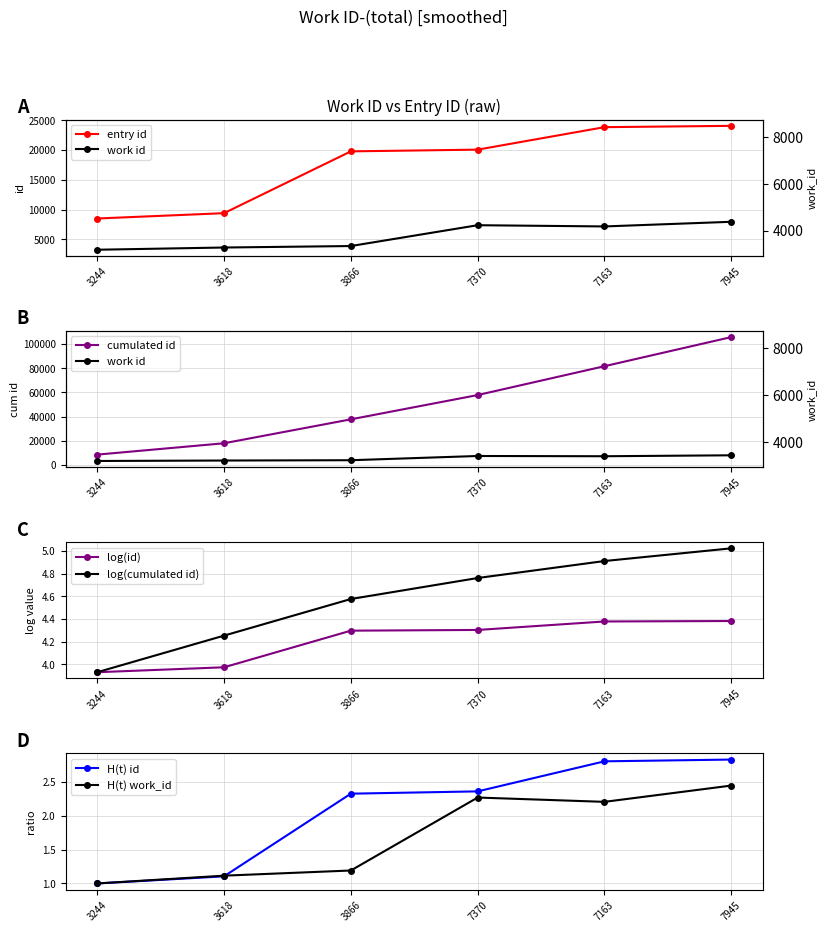

Approximately how many times larger is the value at 3244 compared to 3866?

0.4